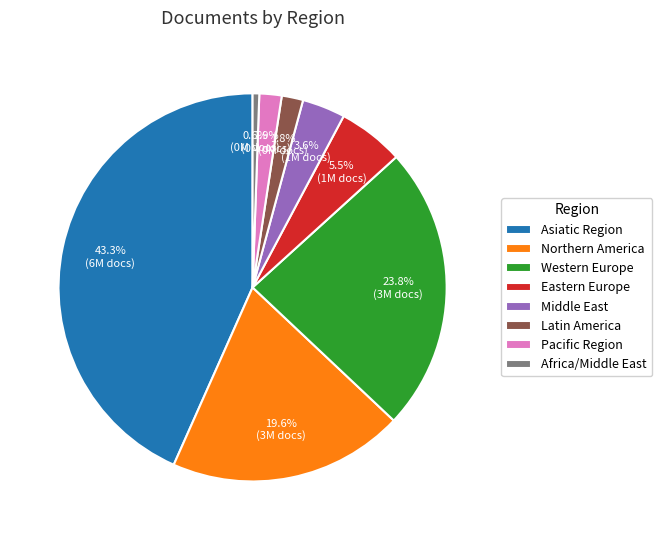

Approximately how many times larger is the value at Middle East compared to Latin America?

2.0